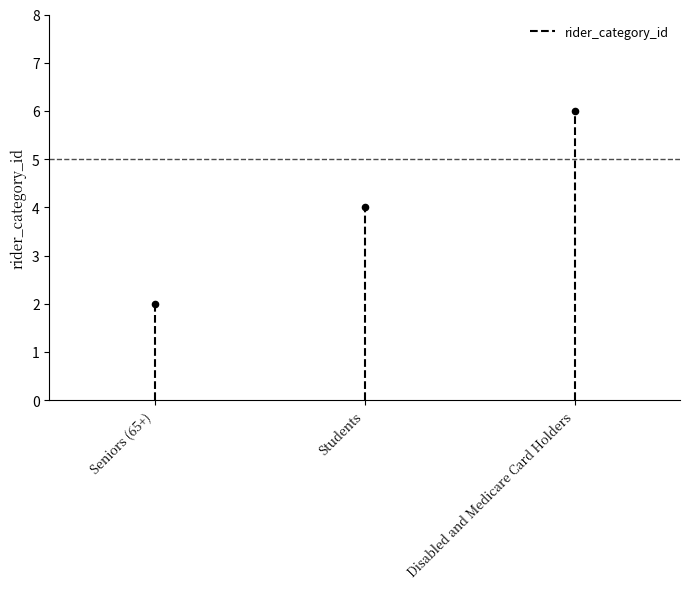

Which has a higher value, Disabled and Medicare Card Holders or Students?

Disabled and Medicare Card Holders